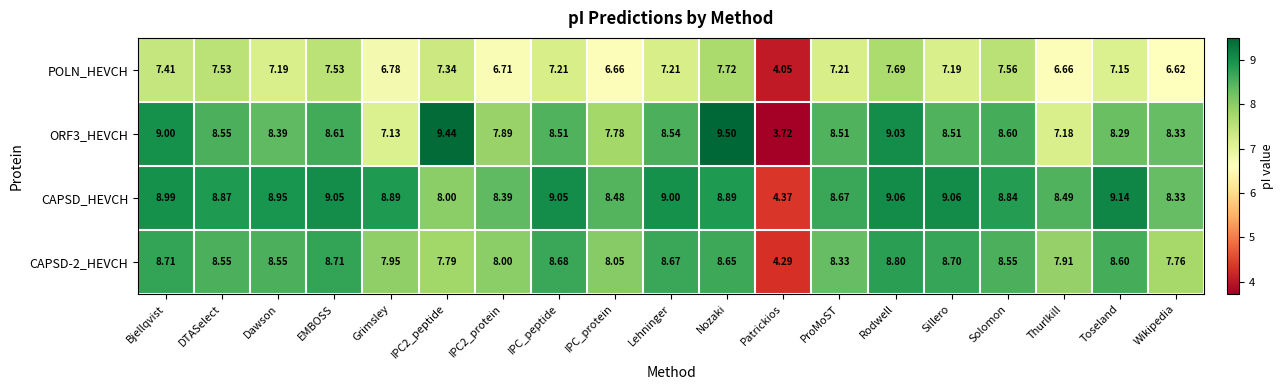

Where does the CAPSD-2_HEVCH series first go above 8?

Bjellqvist